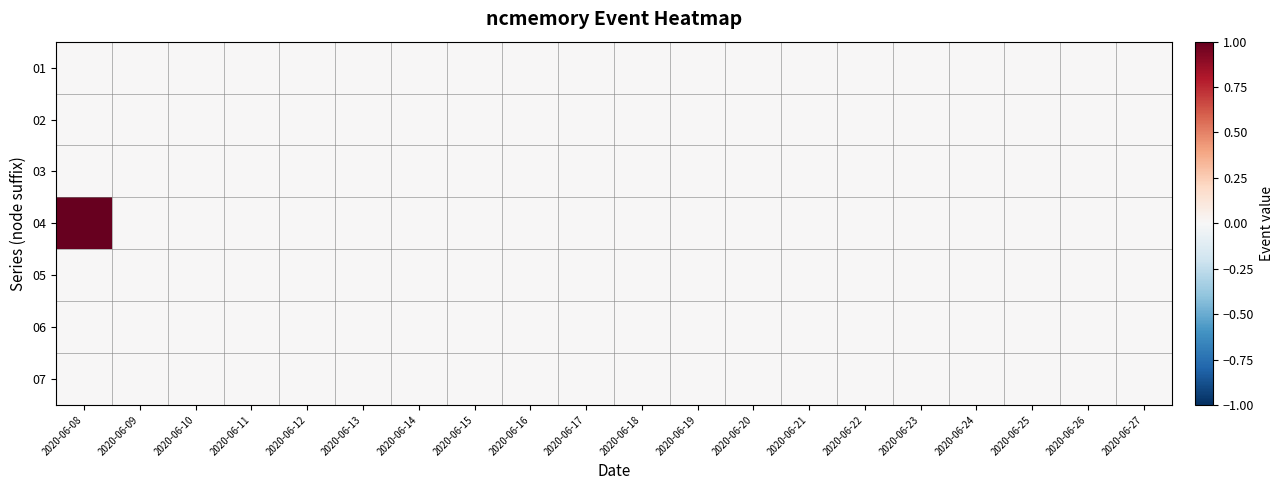

Reading right to left, what are all the values shown in this chart?

01: 2020-06-27=0	2020-06-26=0	2020-06-25=0	2020-06-24=0	2020-06-23=0	2020-06-22=0	2020-06-21=0	2020-06-20=0	2020-06-19=0	2020-06-18=0	2020-06-17=0	2020-06-16=0	2020-06-15=0	2020-06-14=0	2020-06-13=0	2020-06-12=0	2020-06-11=0	2020-06-10=0	2020-06-09=0	2020-06-08=0
02: 2020-06-27=0	2020-06-26=0	2020-06-25=0	2020-06-24=0	2020-06-23=0	2020-06-22=0	2020-06-21=0	2020-06-20=0	2020-06-19=0	2020-06-18=0	2020-06-17=0	2020-06-16=0	2020-06-15=0	2020-06-14=0	2020-06-13=0	2020-06-12=0	2020-06-11=0	2020-06-10=0	2020-06-09=0	2020-06-08=0
03: 2020-06-27=0	2020-06-26=0	2020-06-25=0	2020-06-24=0	2020-06-23=0	2020-06-22=0	2020-06-21=0	2020-06-20=0	2020-06-19=0	2020-06-18=0	2020-06-17=0	2020-06-16=0	2020-06-15=0	2020-06-14=0	2020-06-13=0	2020-06-12=0	2020-06-11=0	2020-06-10=0	2020-06-09=0	2020-06-08=0
04: 2020-06-27=0	2020-06-26=0	2020-06-25=0	2020-06-24=0	2020-06-23=0	2020-06-22=0	2020-06-21=0	2020-06-20=0	2020-06-19=0	2020-06-18=0	2020-06-17=0	2020-06-16=0	2020-06-15=0	2020-06-14=0	2020-06-13=0	2020-06-12=0	2020-06-11=0	2020-06-10=0	2020-06-09=0	2020-06-08=1
05: 2020-06-27=0	2020-06-26=0	2020-06-25=0	2020-06-24=0	2020-06-23=0	2020-06-22=0	2020-06-21=0	2020-06-20=0	2020-06-19=0	2020-06-18=0	2020-06-17=0	2020-06-16=0	2020-06-15=0	2020-06-14=0	2020-06-13=0	2020-06-12=0	2020-06-11=0	2020-06-10=0	2020-06-09=0	2020-06-08=0
06: 2020-06-27=0	2020-06-26=0	2020-06-25=0	2020-06-24=0	2020-06-23=0	2020-06-22=0	2020-06-21=0	2020-06-20=0	2020-06-19=0	2020-06-18=0	2020-06-17=0	2020-06-16=0	2020-06-15=0	2020-06-14=0	2020-06-13=0	2020-06-12=0	2020-06-11=0	2020-06-10=0	2020-06-09=0	2020-06-08=0
07: 2020-06-27=0	2020-06-26=0	2020-06-25=0	2020-06-24=0	2020-06-23=0	2020-06-22=0	2020-06-21=0	2020-06-20=0	2020-06-19=0	2020-06-18=0	2020-06-17=0	2020-06-16=0	2020-06-15=0	2020-06-14=0	2020-06-13=0	2020-06-12=0	2020-06-11=0	2020-06-10=0	2020-06-09=0	2020-06-08=0